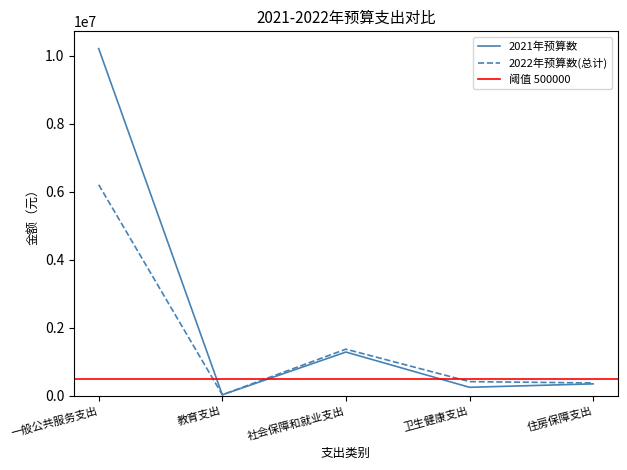

The value of 2021年预算数 at 社会保障和就业支出 is 1281734. True or false?

True